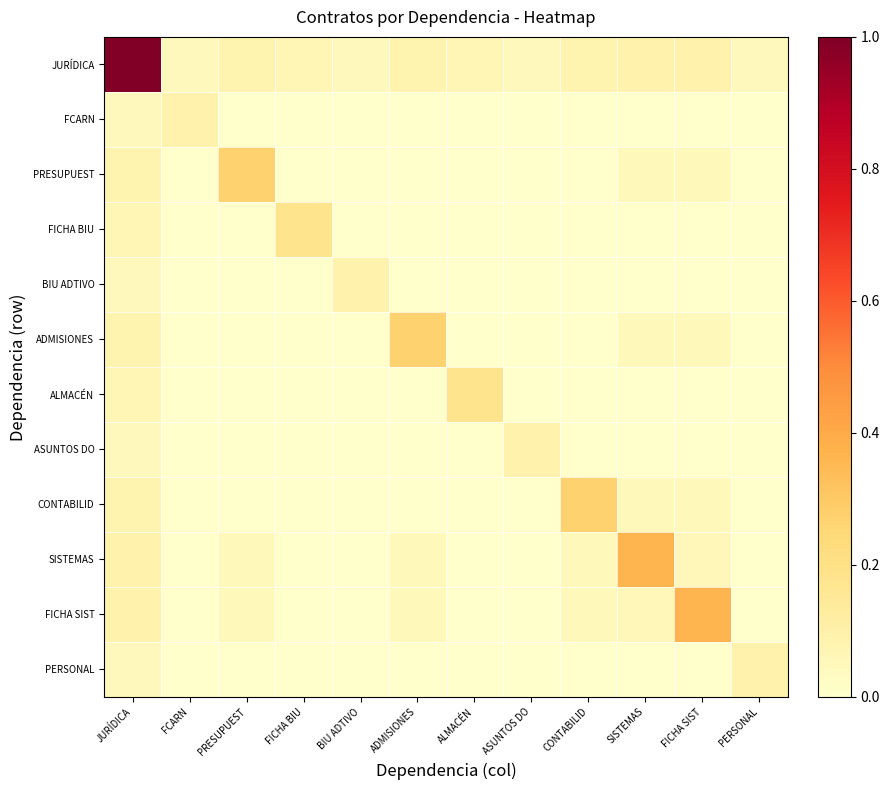

Which series has the widest spread of values?

JURÍDICA